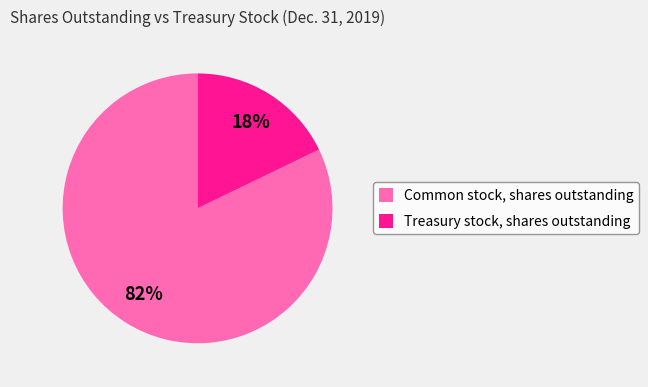

Count the number of slices in the pie.

2